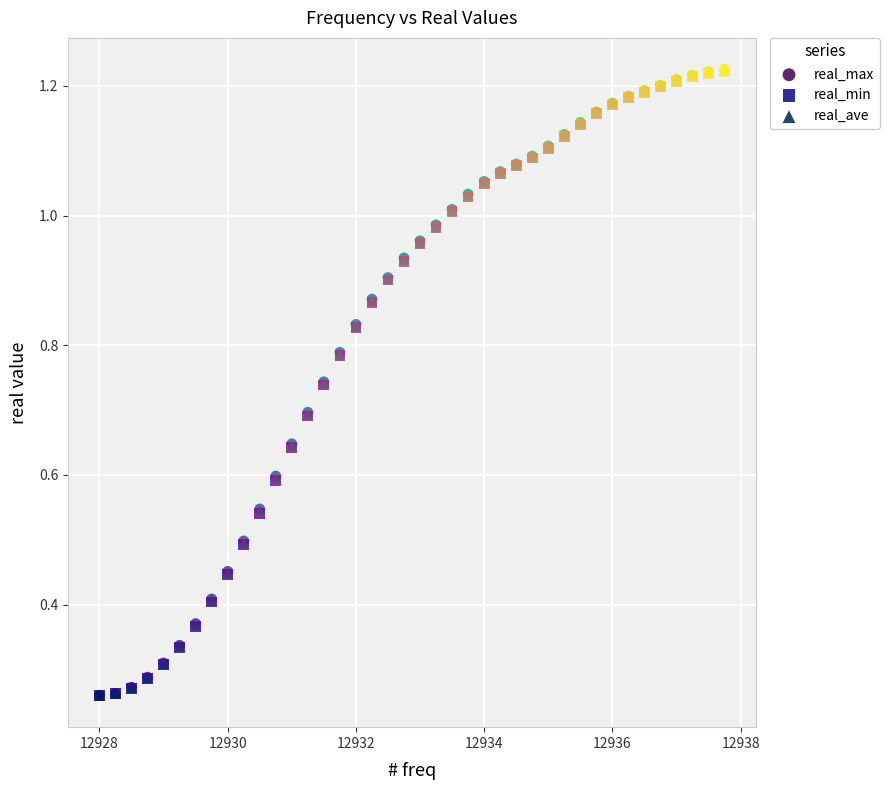

What are all the series names shown in the legend?

real_max, real_min, real_ave